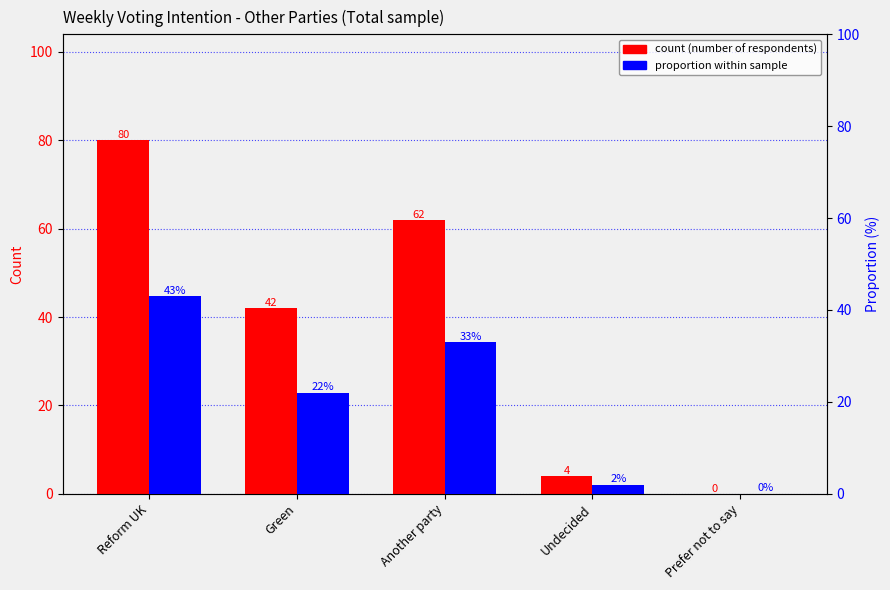

Rank the series by their maximum value, from highest to lowest.

count, proportion (%)